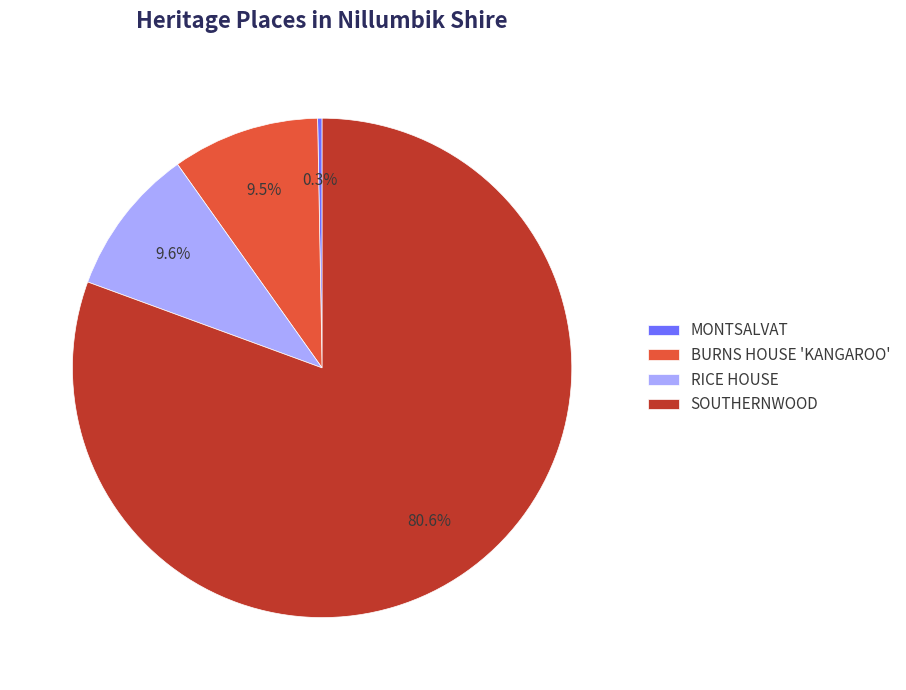

To the nearest percent, what is the combined percentage of BURNS HOUSE 'KANGAROO' and MONTSALVAT?

10%